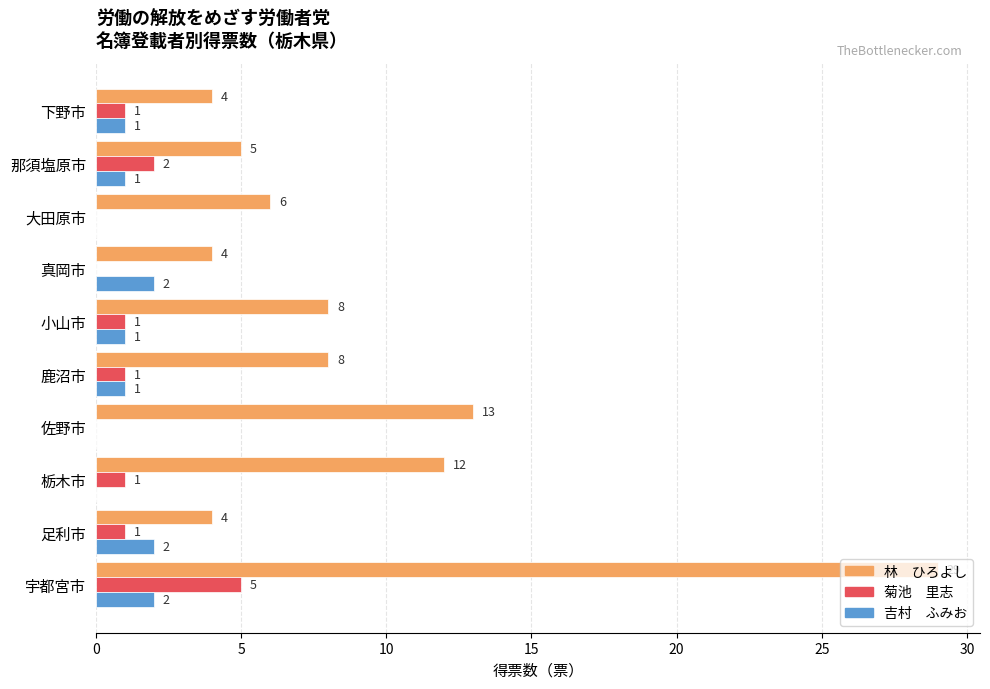

What is the total value across all series at 宇都宮市?

36